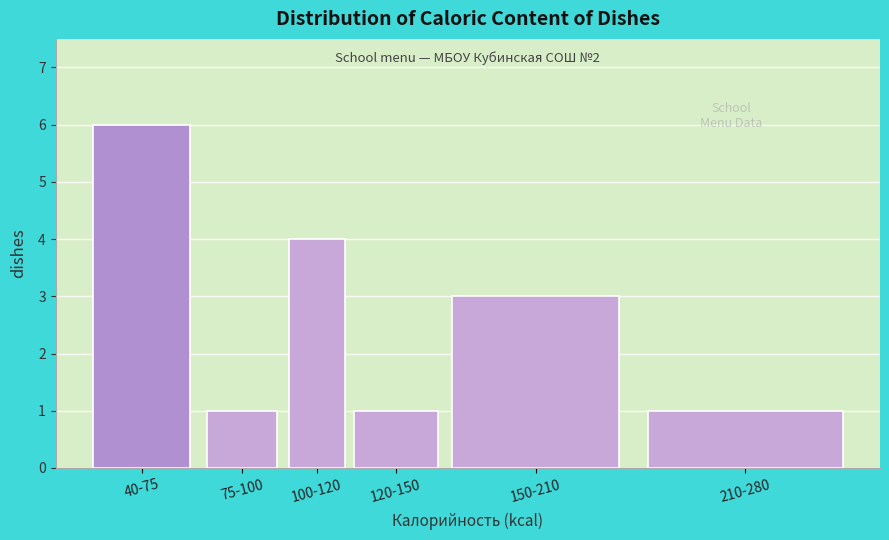

Reading right to left, list all the values displayed in this chart.

1	3	1	4	1	6